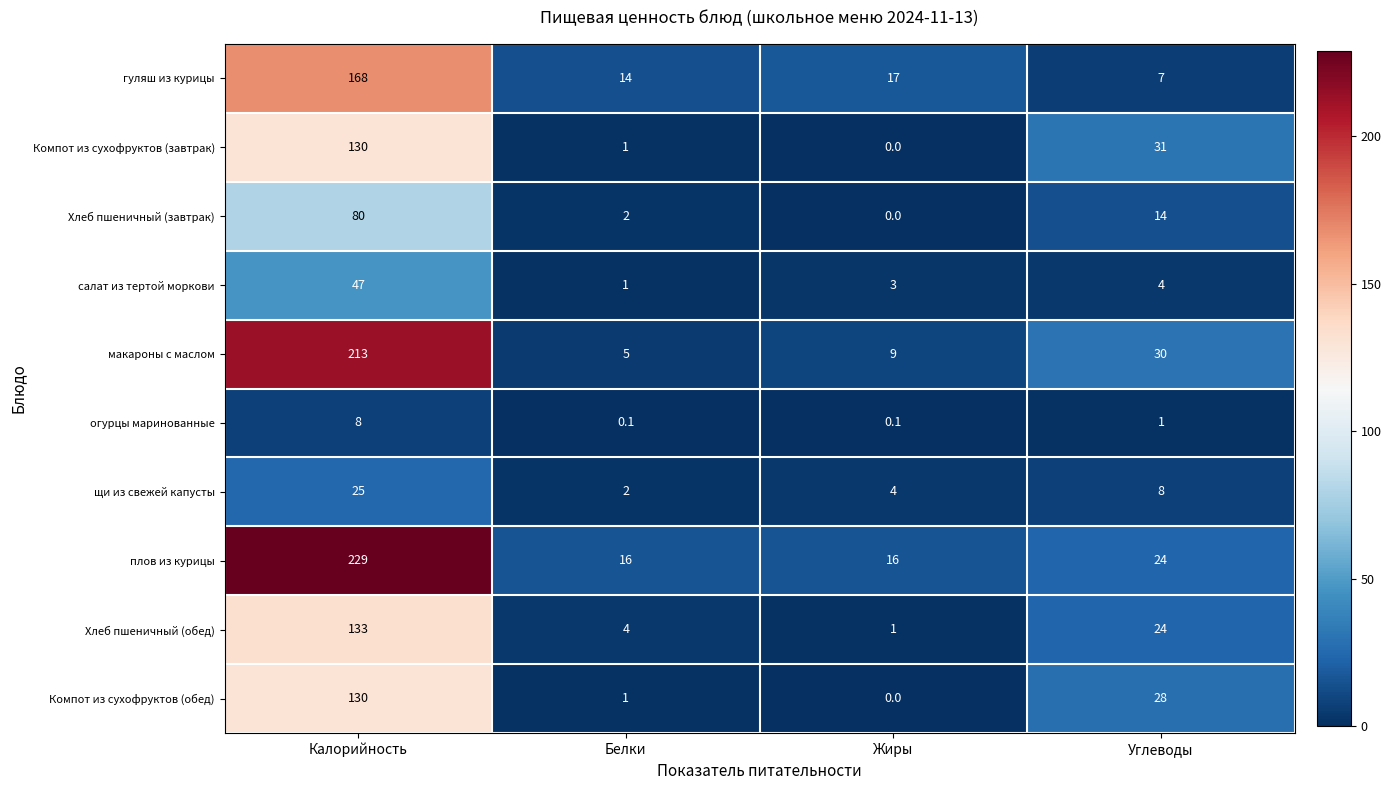

What is the sum of all щи из свежей капусты values?

39.0